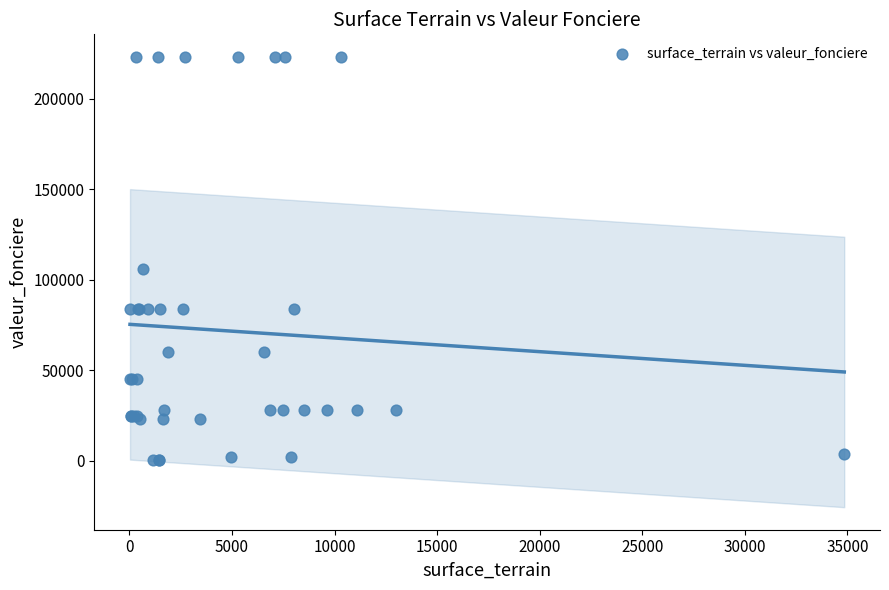

What Y value in the scatter plot is closest to 111650?

106000